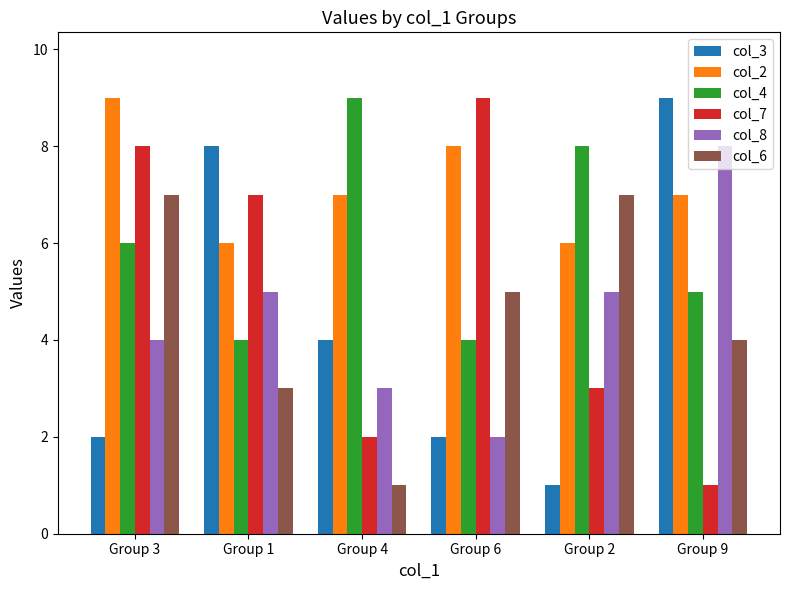

What are all the series names shown in the legend?

col_3, col_2, col_4, col_7, col_8, col_6